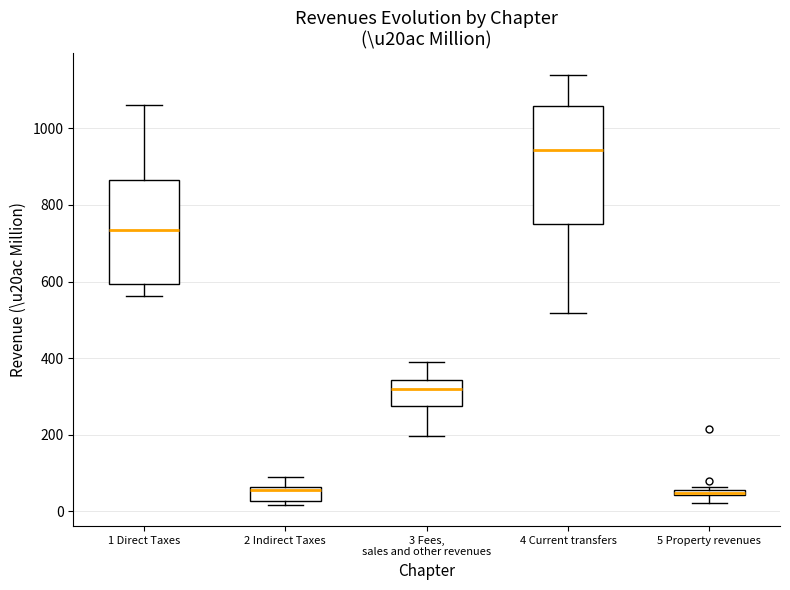

Which box has the highest median line?

4 Current transfers